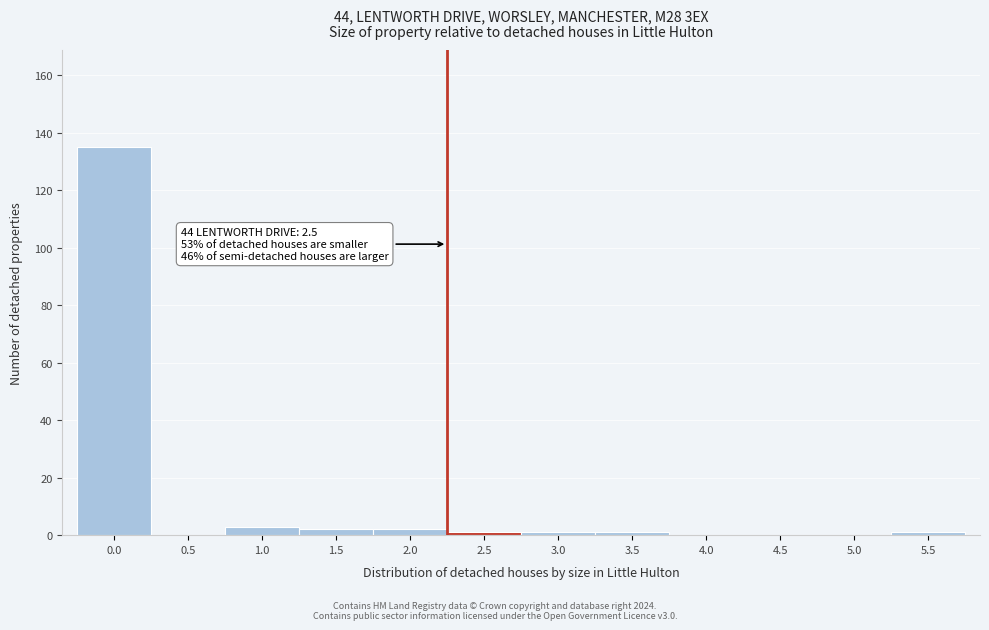

Reading left to right, transcribe all the data shown in this chart.

0.0=135	0.5=0	1.0=3	1.5=2	2.0=2	2.5=1	3.0=1	3.5=1	4.0=0	4.5=0	5.0=0	5.5=1